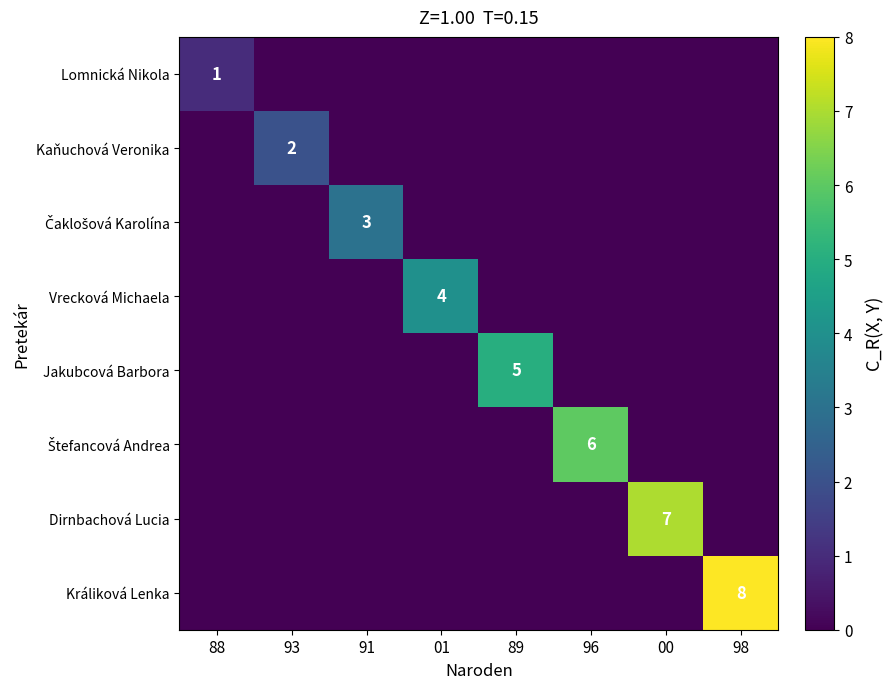

The Dirnbachová Lucia series shows 3 at 88. True or false?

False